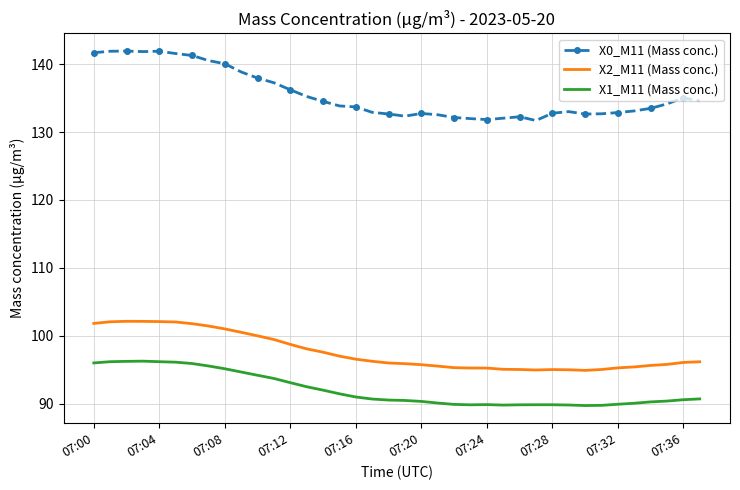

What is the lowest value of the X1_M11 (Mass conc.) series?

89.7